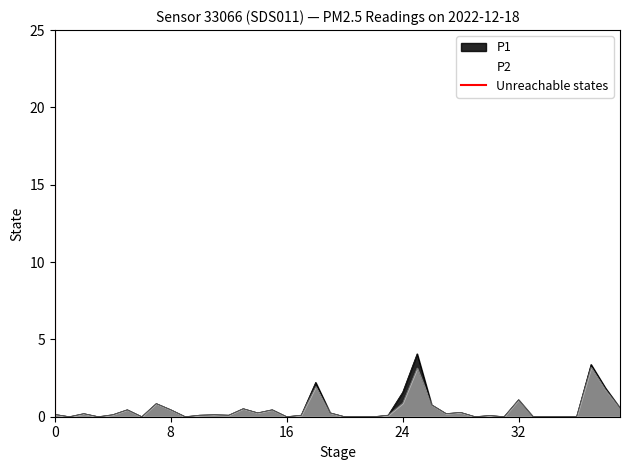

The chart shows a value of 1 at 0. True or false?

False